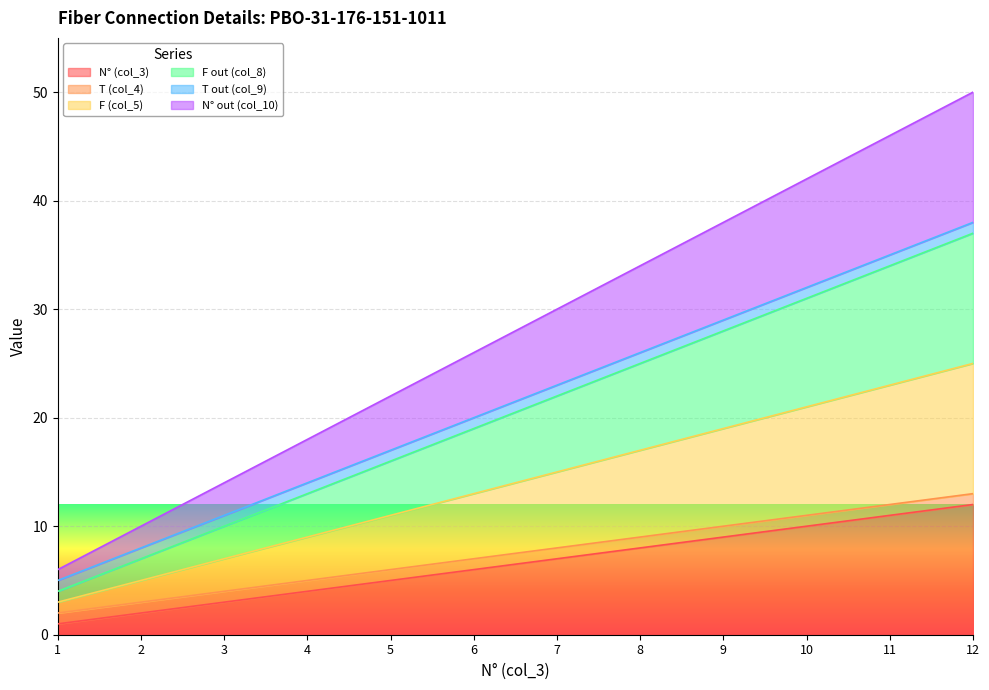

What is the average value of the N° (col_3) series?

6